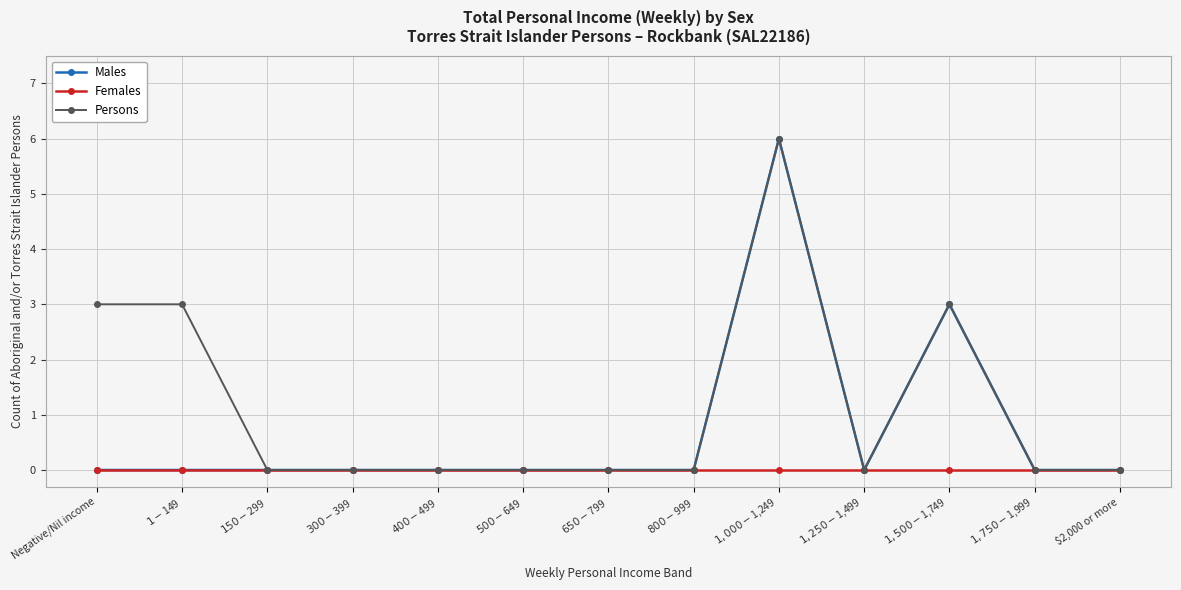

Reading right to left, what are all the values shown in this chart?

Males: $2,000 or more=0	$1,750-$1,999=0	$1,500-$1,749=3	$1,250-$1,499=0	$1,000-$1,249=6	$800-$999=0	$650-$799=0	$500-$649=0	$400-$499=0	$300-$399=0	$150-$299=0	$1-$149=0	Negative/Nil income=0
Females: $2,000 or more=0	$1,750-$1,999=0	$1,500-$1,749=0	$1,250-$1,499=0	$1,000-$1,249=0	$800-$999=0	$650-$799=0	$500-$649=0	$400-$499=0	$300-$399=0	$150-$299=0	$1-$149=0	Negative/Nil income=0
Persons: $2,000 or more=0	$1,750-$1,999=0	$1,500-$1,749=3	$1,250-$1,499=0	$1,000-$1,249=6	$800-$999=0	$650-$799=0	$500-$649=0	$400-$499=0	$300-$399=0	$150-$299=0	$1-$149=3	Negative/Nil income=3